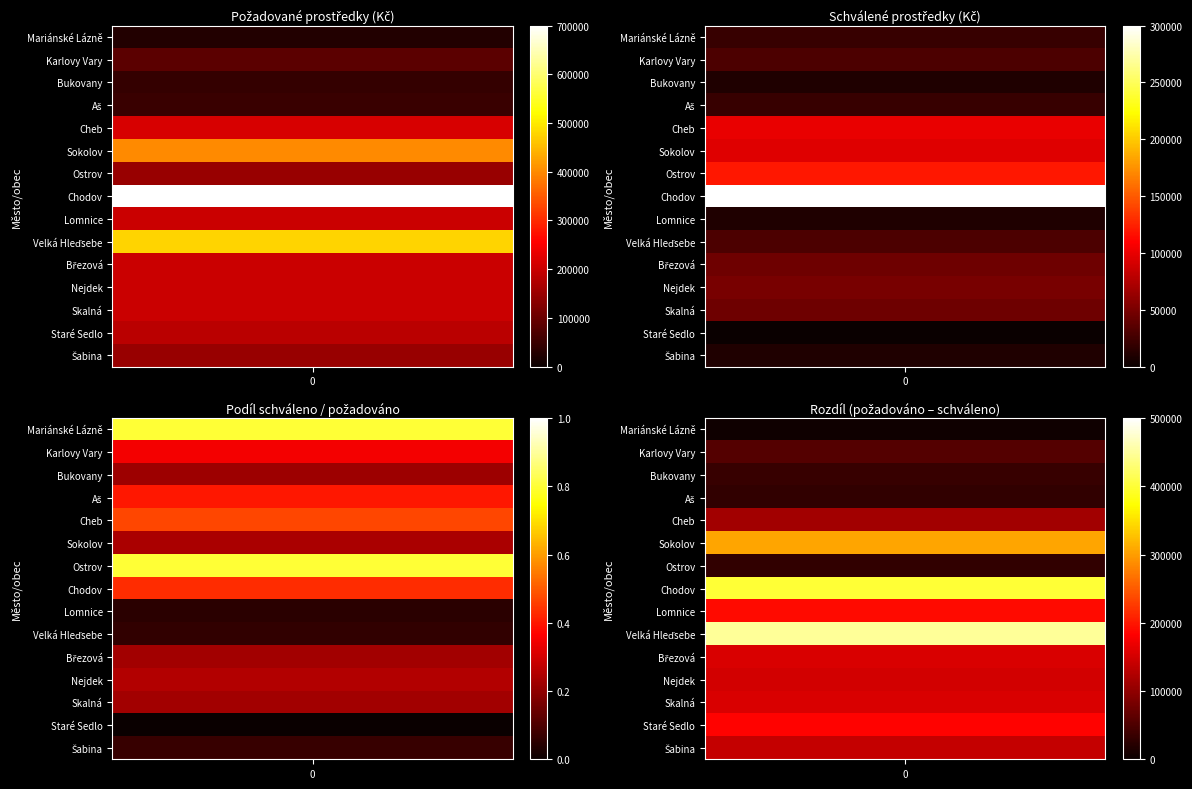

Read the value at Březová, to the nearest 10.

200000